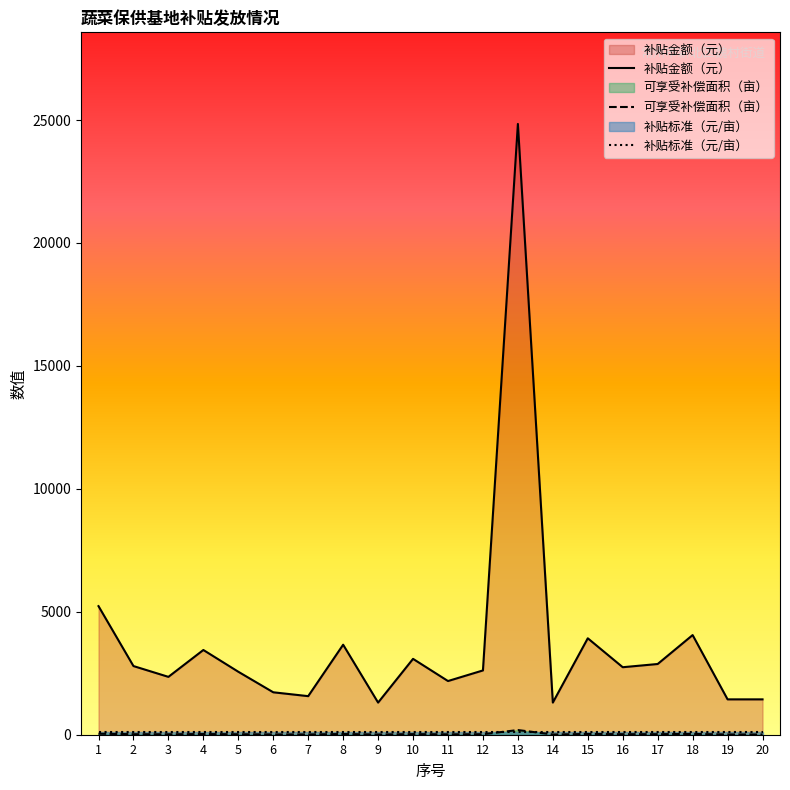

True or false: 可享受补偿面积（亩） and 补贴金额（元） intersect in this chart.

False